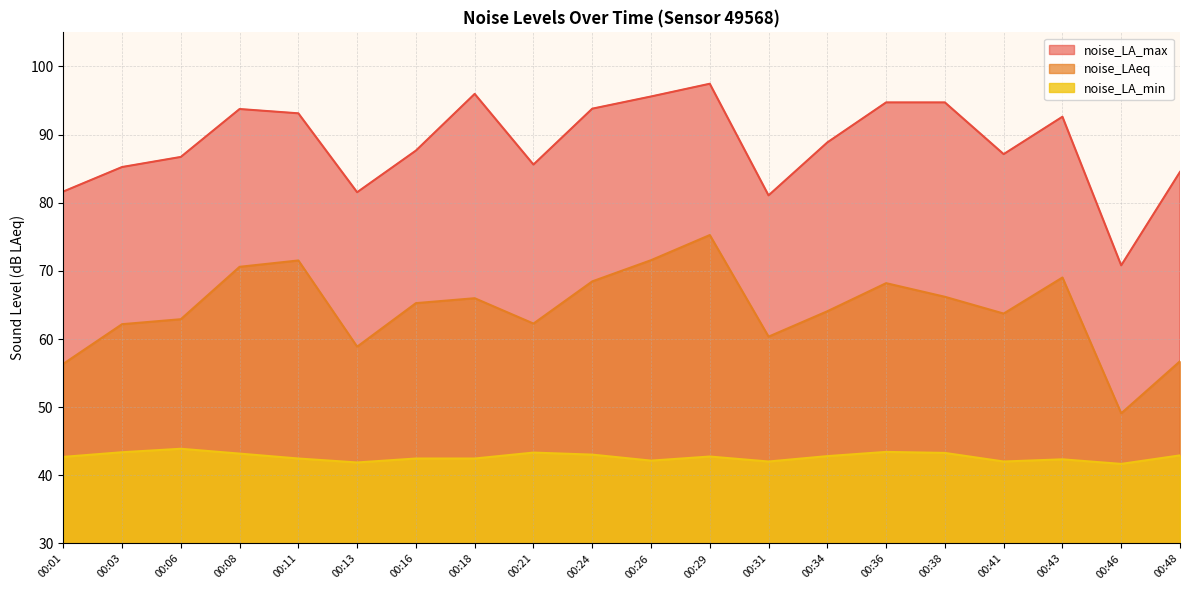

How many values in the noise_LAeq series are below 65?

10